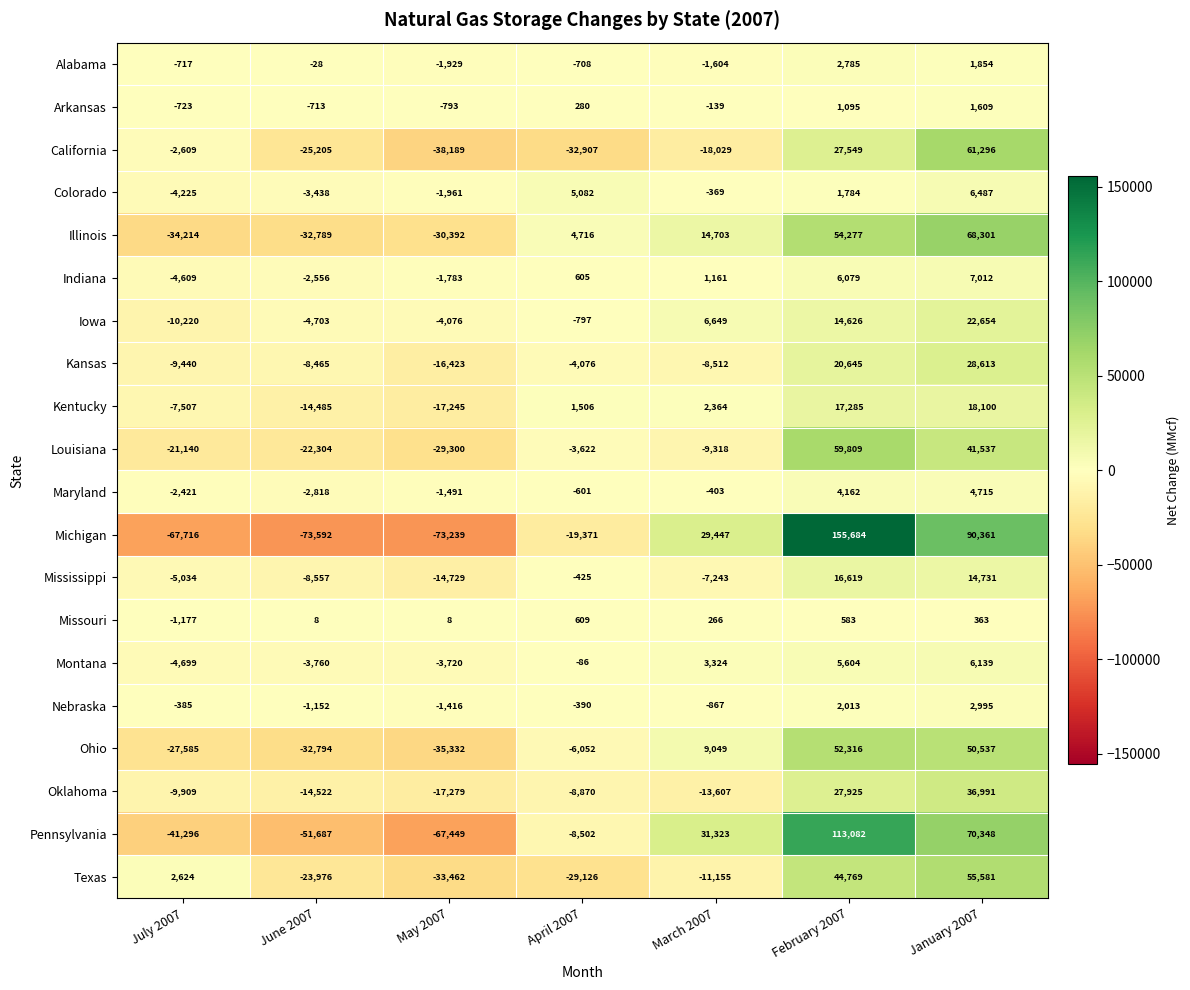

What is the difference between the highest and lowest values at June 2007?

73600